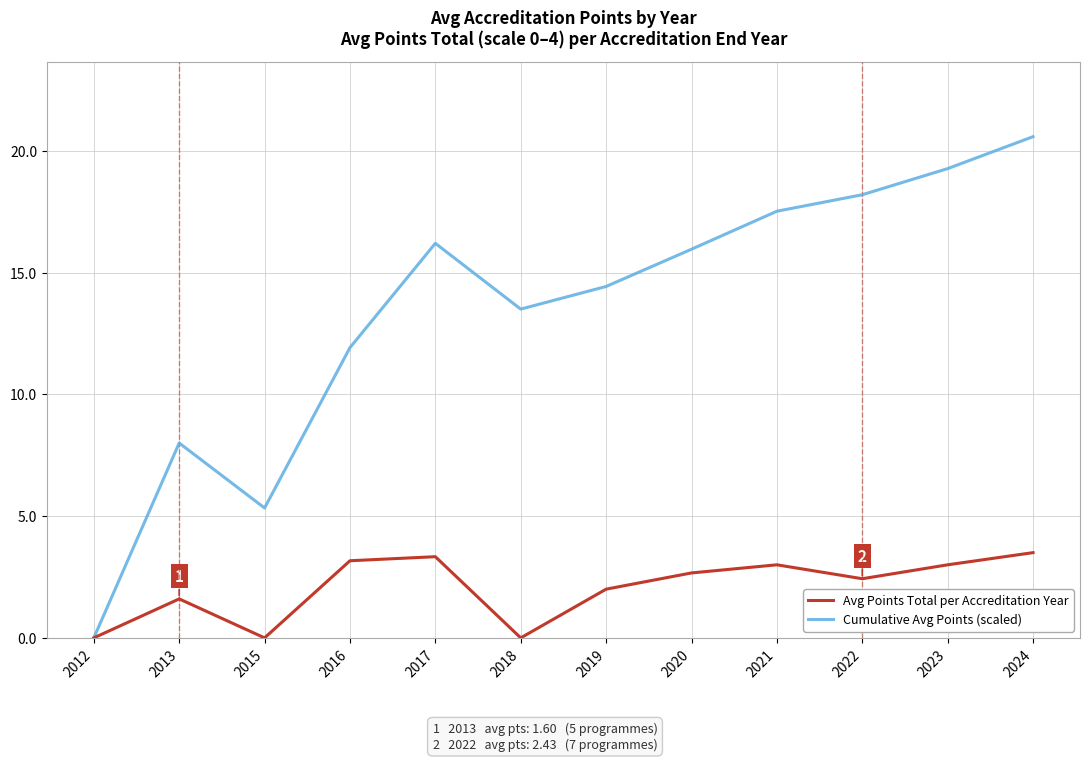

Is this an area chart (filled region under the line)?

No